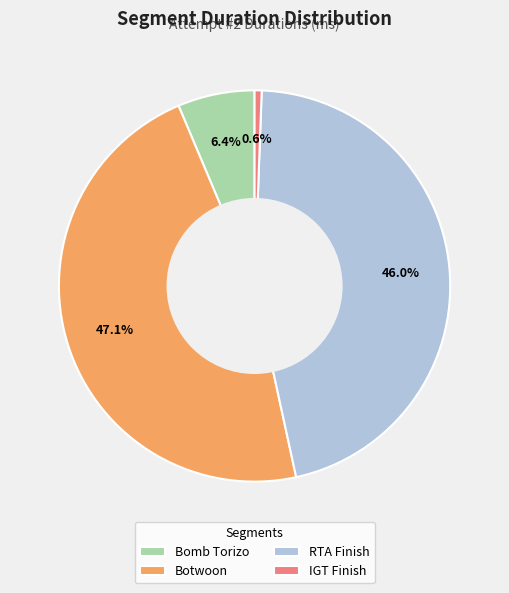

To the nearest percent, what percentage of the pie is IGT Finish?

1%